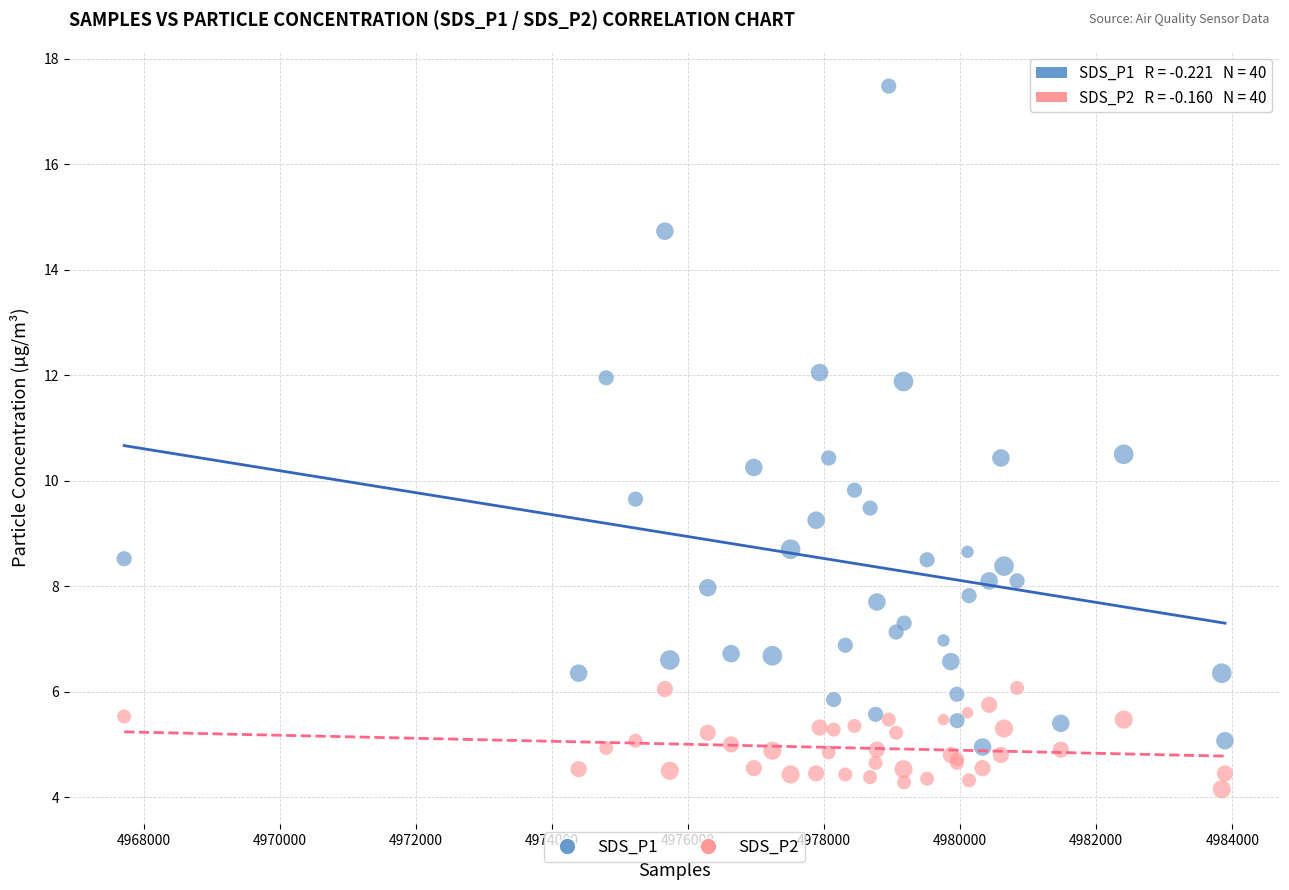

Which series has the widest spread of Y values?

SDS_P1